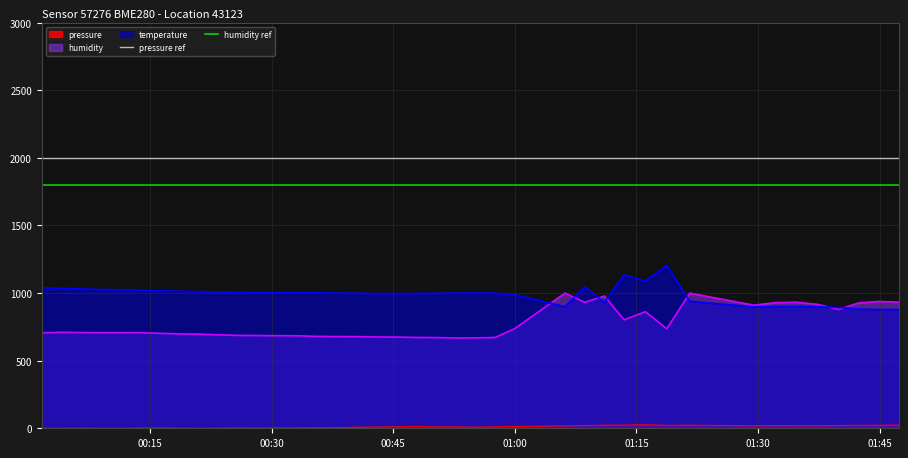

At how many categories does at least one series exceed 1819?

2